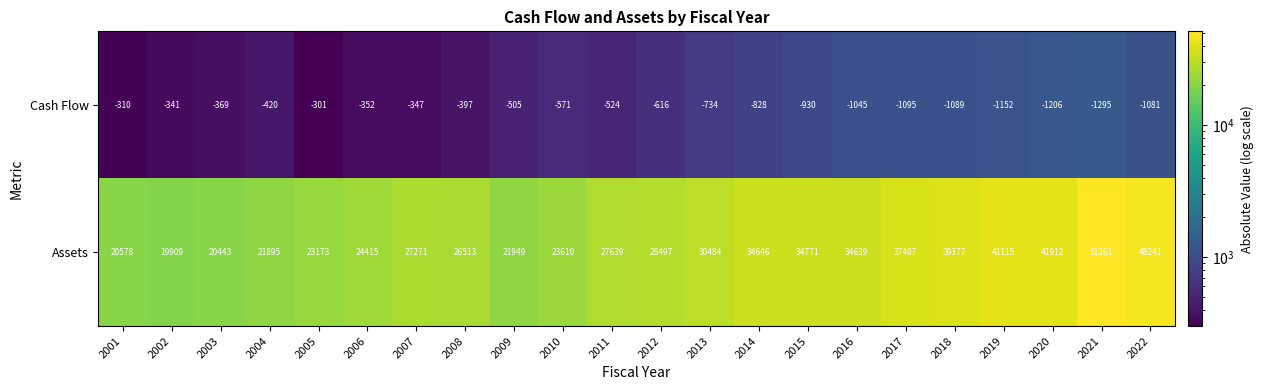

Which series changed the most between 2013 and 2015?

Assets